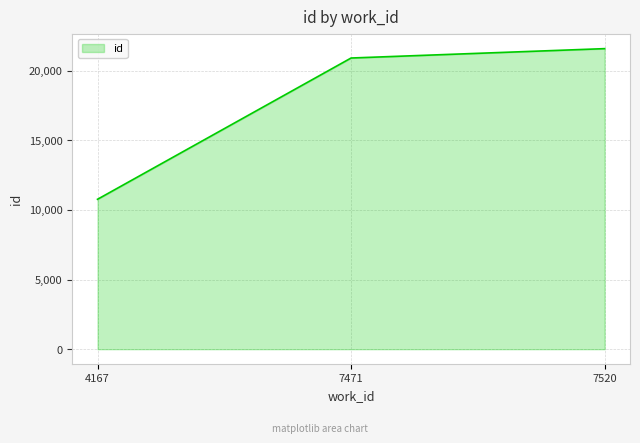

What is the sum of all values?

53238